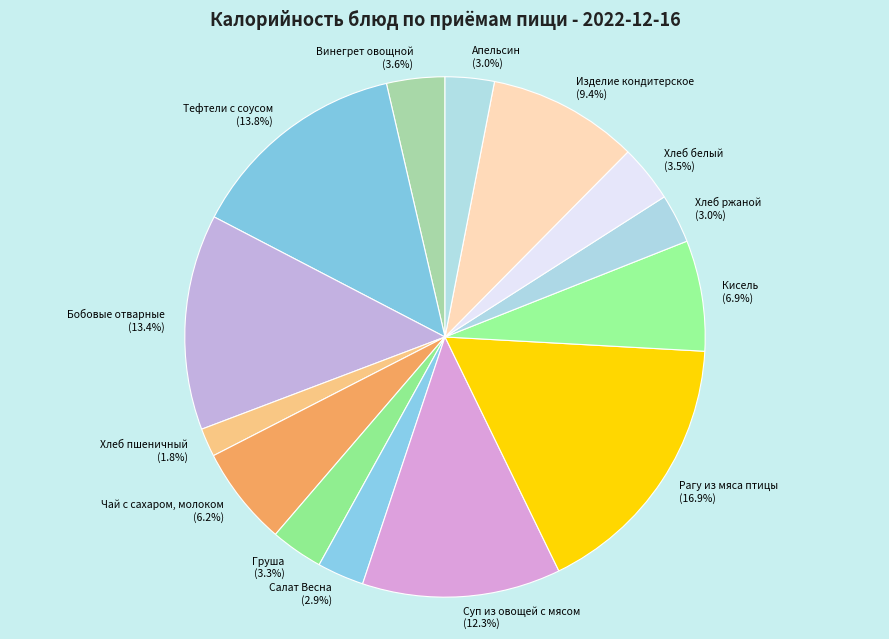

Which has a higher value, Хлеб пшеничный or Чай с сахаром, молоком?

Чай с сахаром, молоком